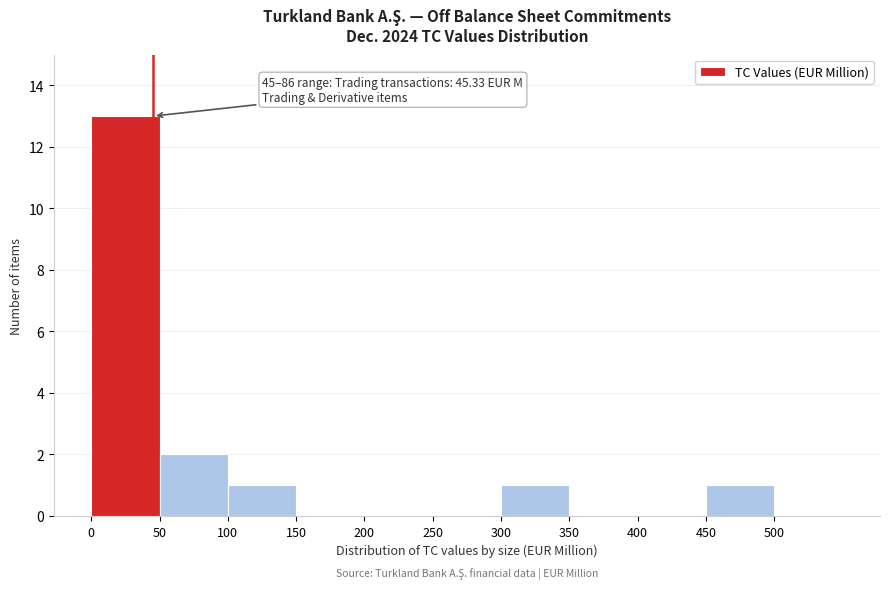

Over which range of the x-axis is the bar tallest?

0 to 50